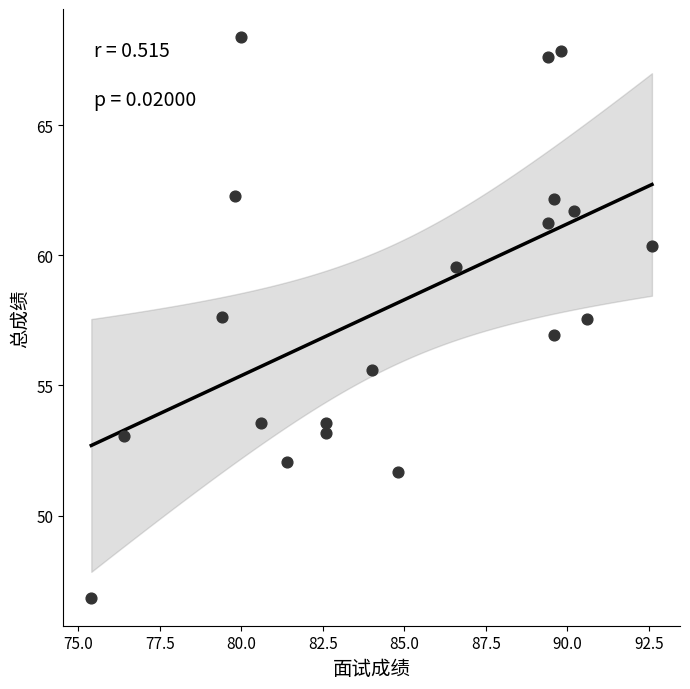

What is the range of Y values (max minus min)?

21.6